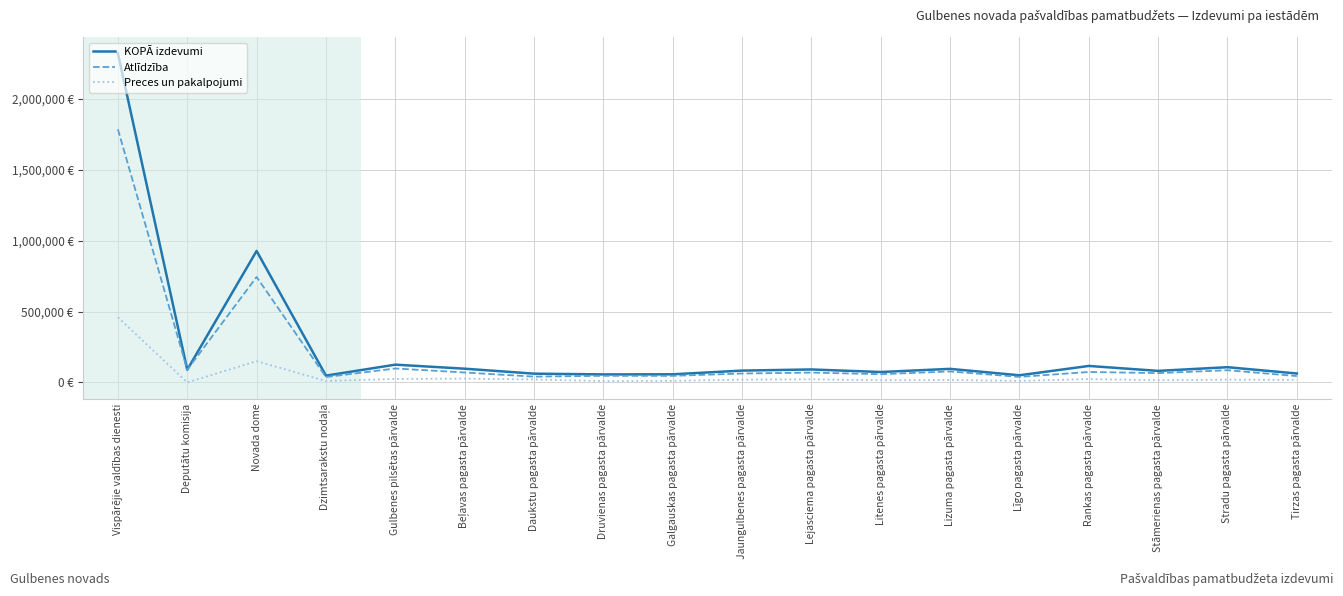

What is the sum of all Preces un pakalpojumi values?

876454